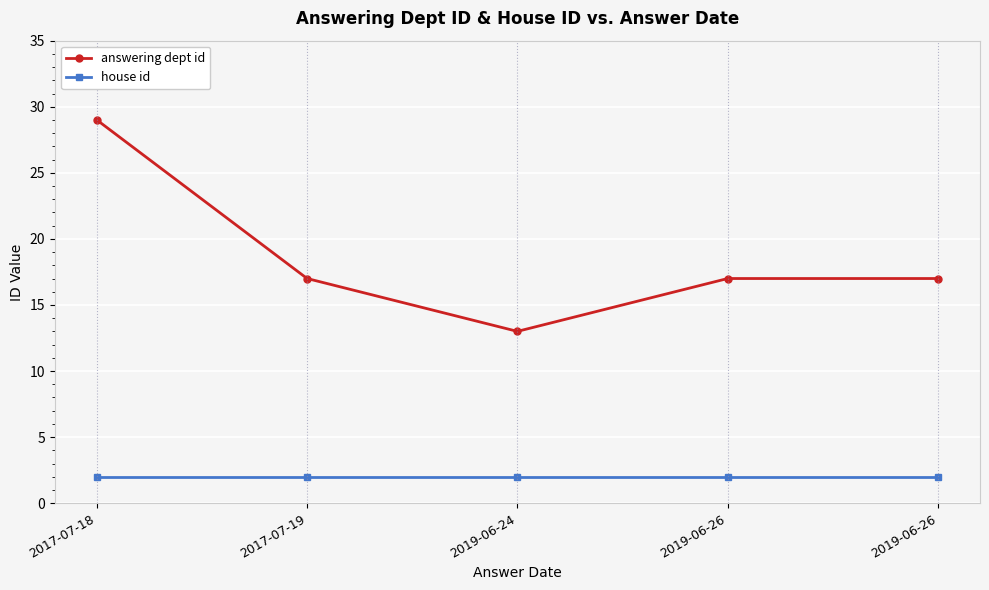

What is the maximum value shown in the chart?

29